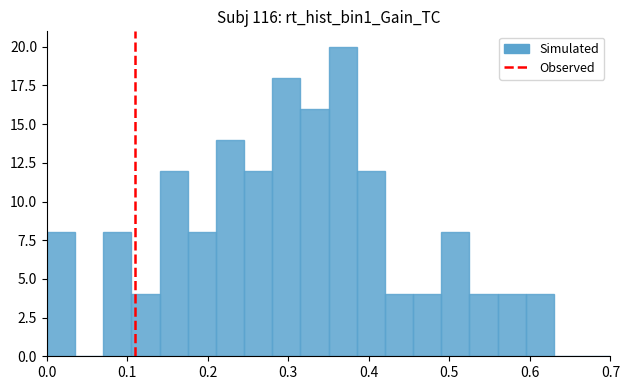

Read against the x-axis, roughly where is the centre of the tallest bar?

0.37